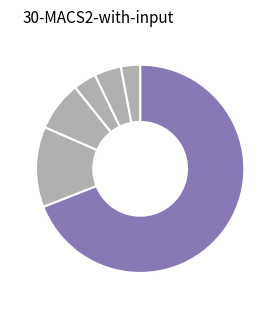

Which slice represents more than half of the pie?

South Coast Water District